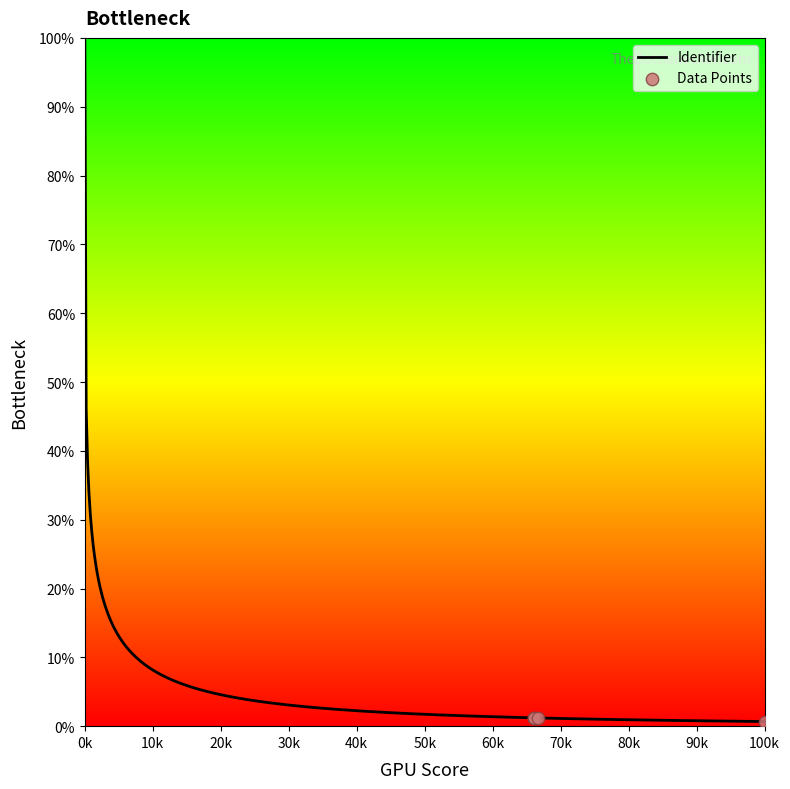

What is the highest value of the Identifier series?

100.0